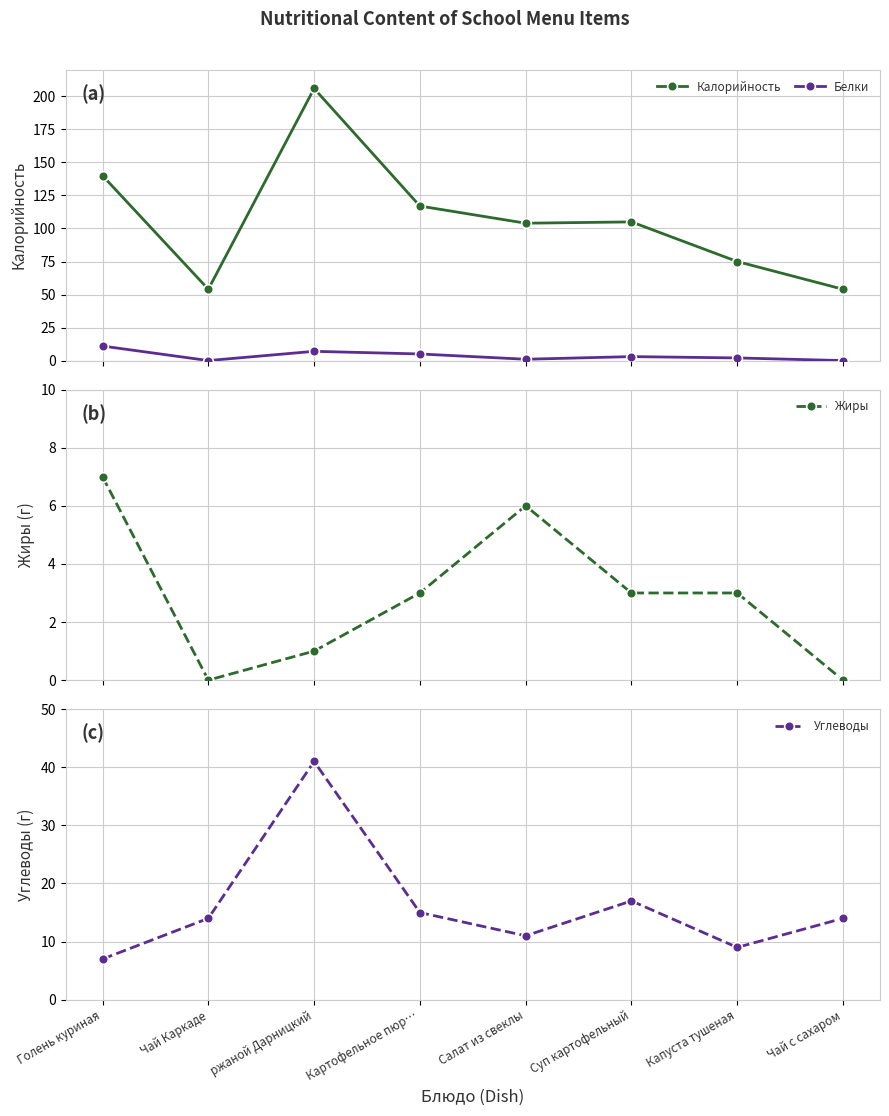

In Белки, how many points are higher than both neighbors (excluding endpoints)?

2